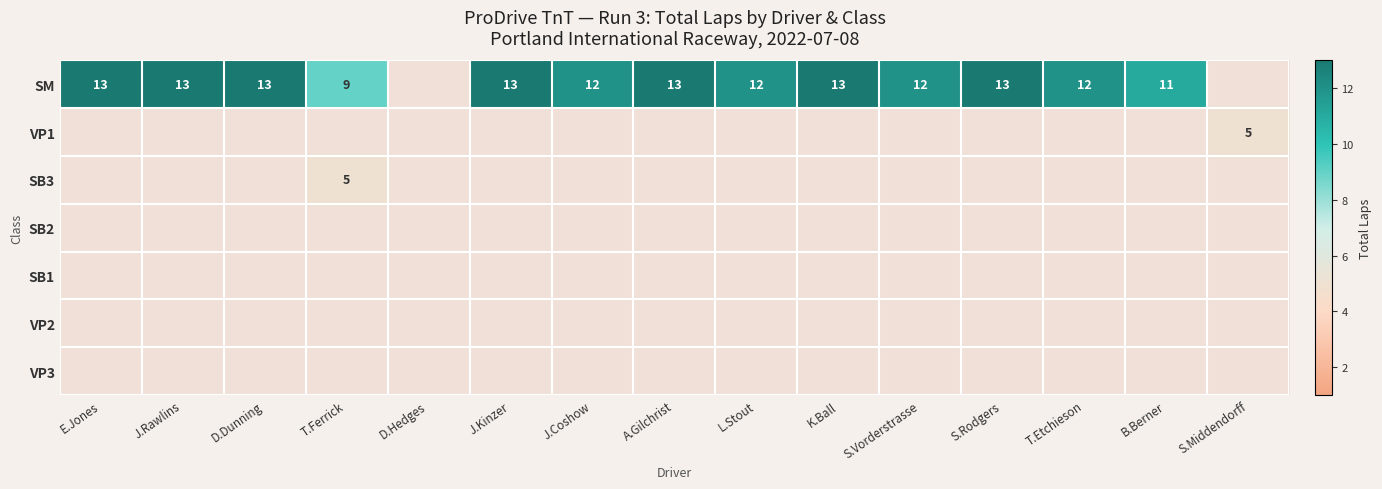

Which has a higher value, L.Stout or S.Rodgers?

S.Rodgers